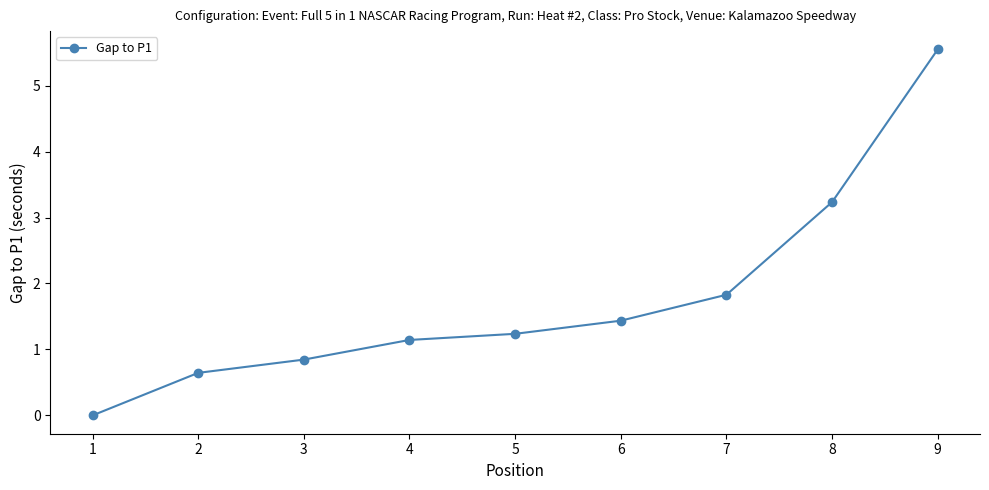

What is the value of the 7th point from the left?

1.8